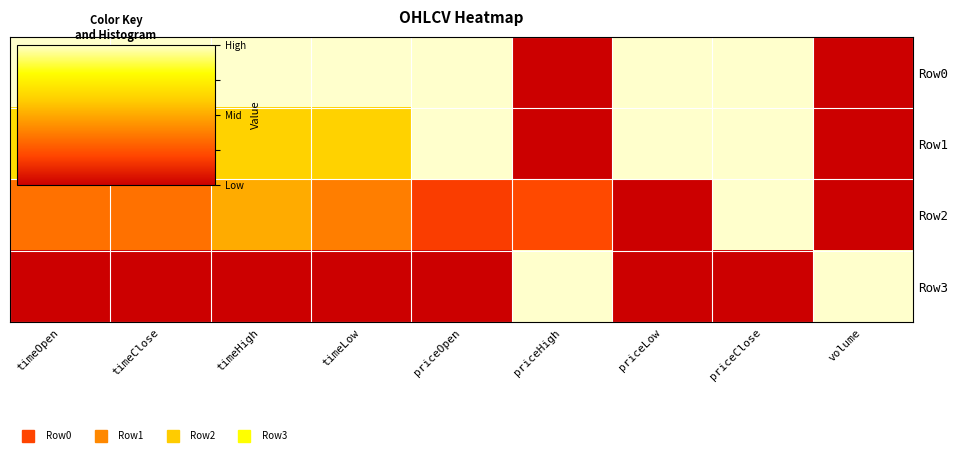

At which category is the sum across all series the highest?

priceClose